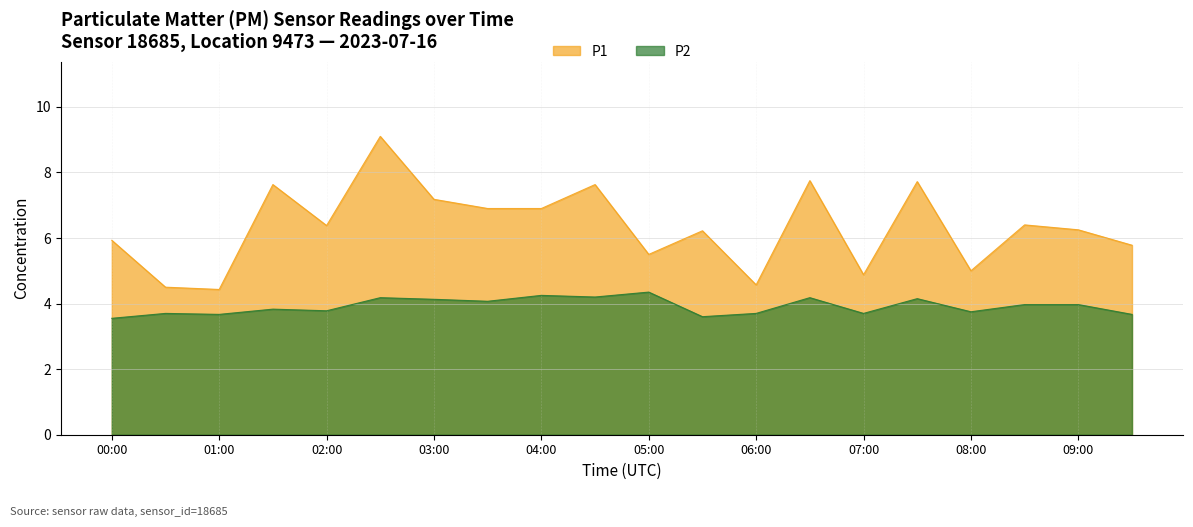

True or false: P1 and P2 intersect in this chart.

False